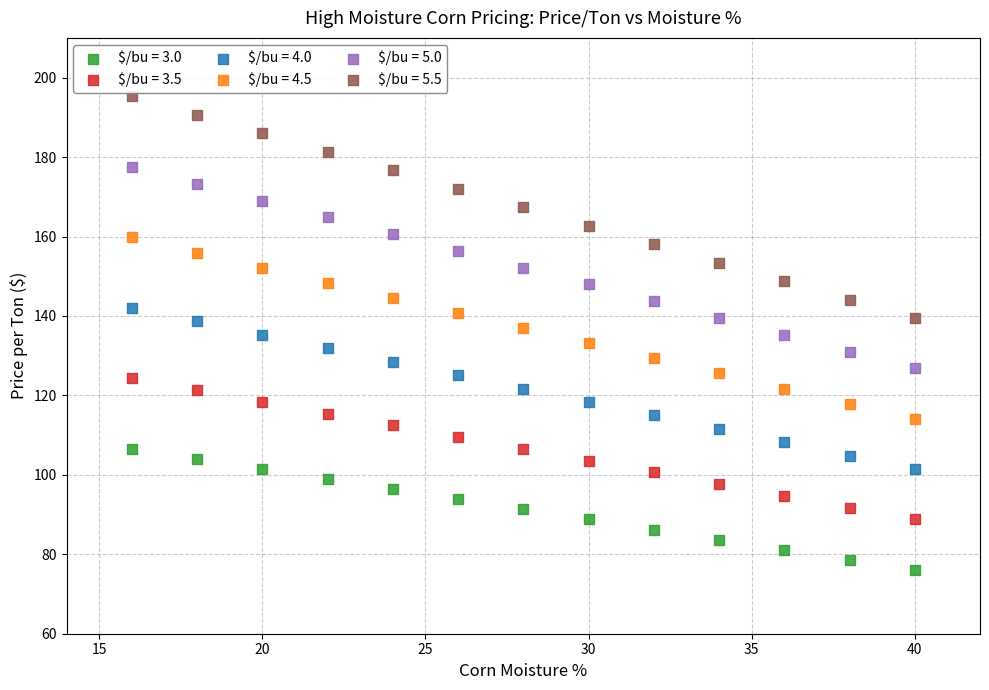

Across all data points, what is the range of X values (max minus min)?

24.0